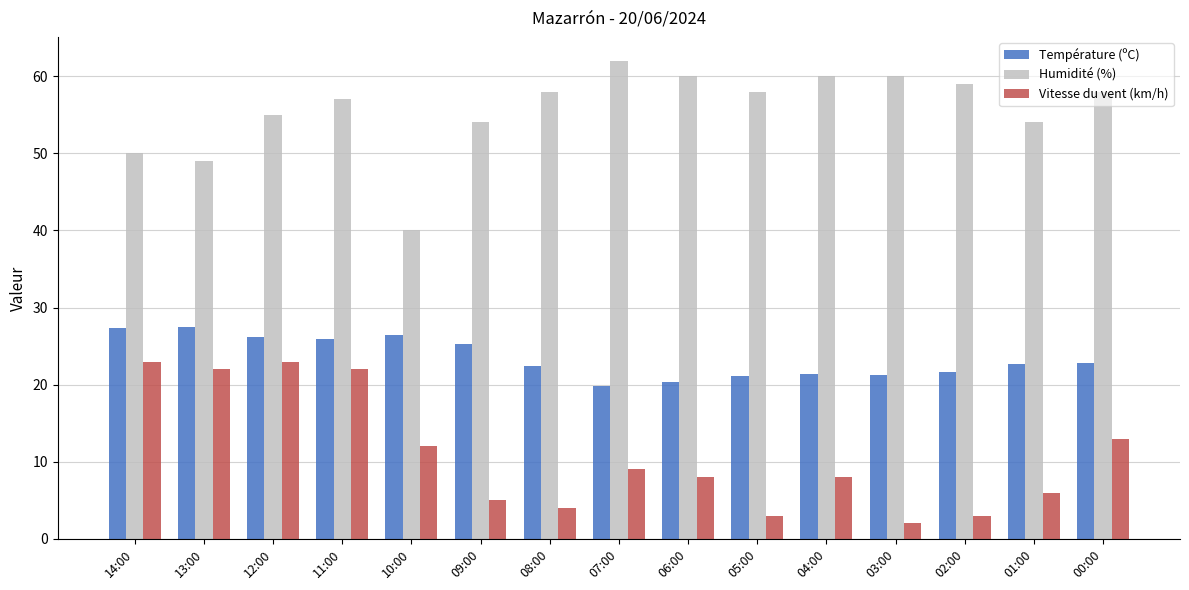

What is the spread (max minus min) of values at 12:00?

32.0